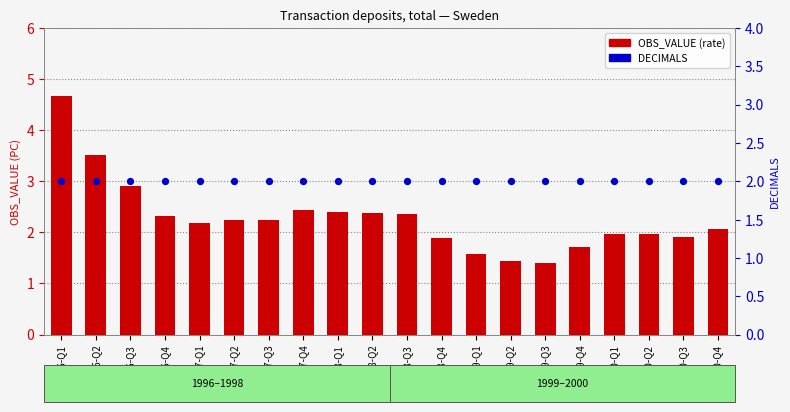

Is the value of DECIMALS at 1996-Q3 greater than the value of OBS_VALUE (rate) at 1998-Q1?

No